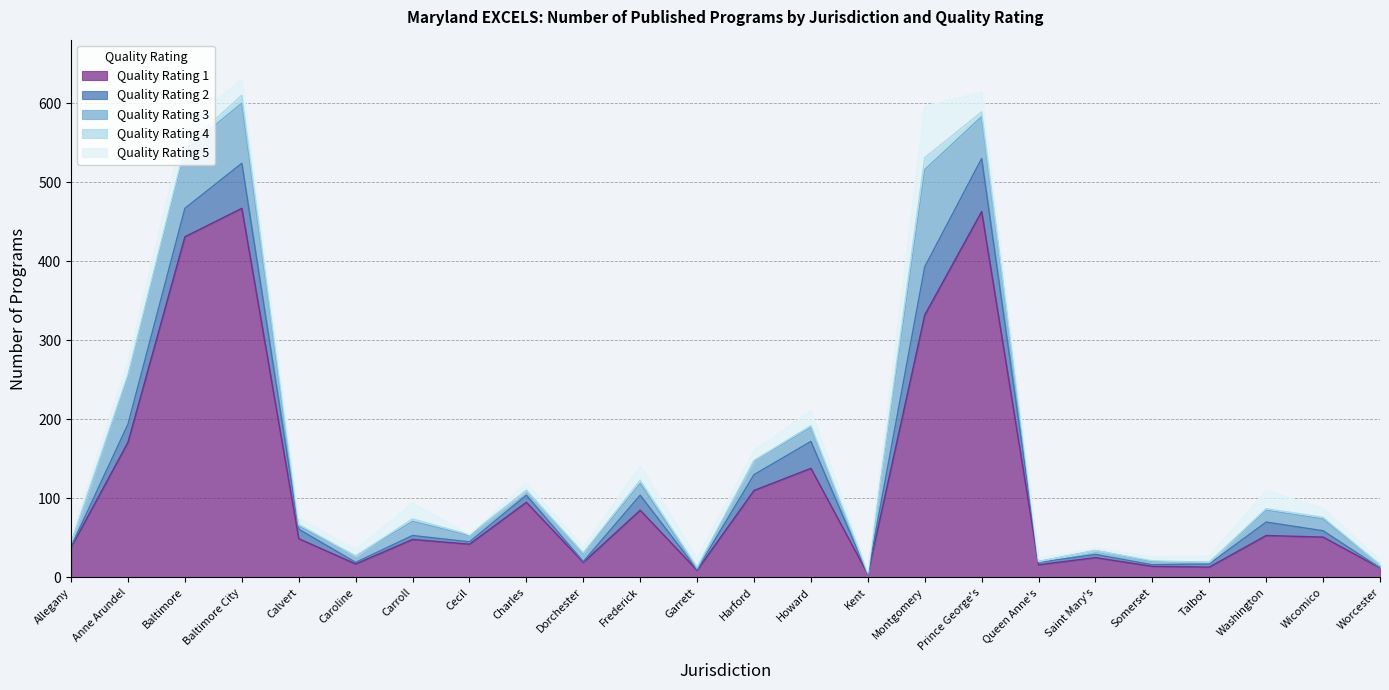

At how many categories does at least one series exceed 365?

3